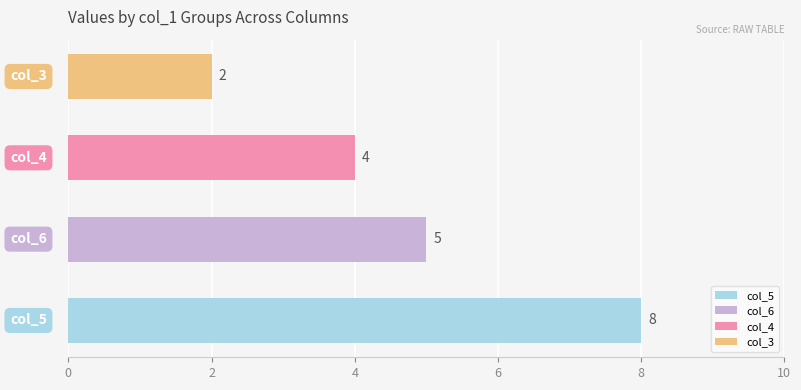

Which series has the largest total across all categories?

col_5